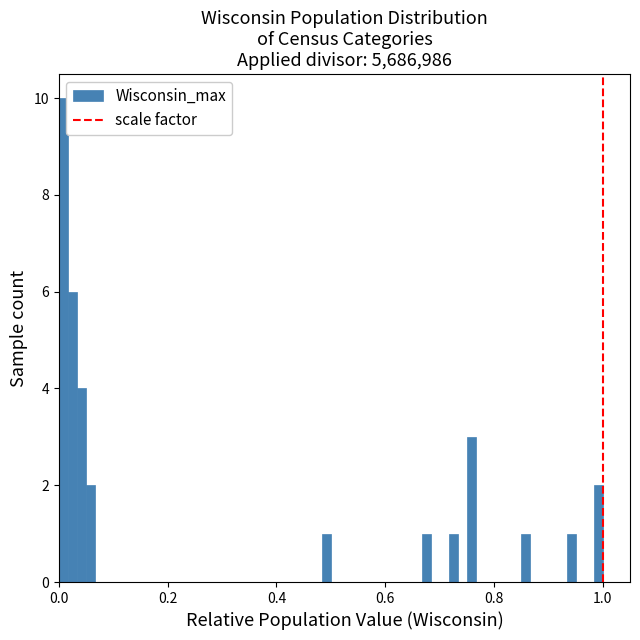

Read against the x-axis, roughly where is the centre of the tallest bar?

0.00